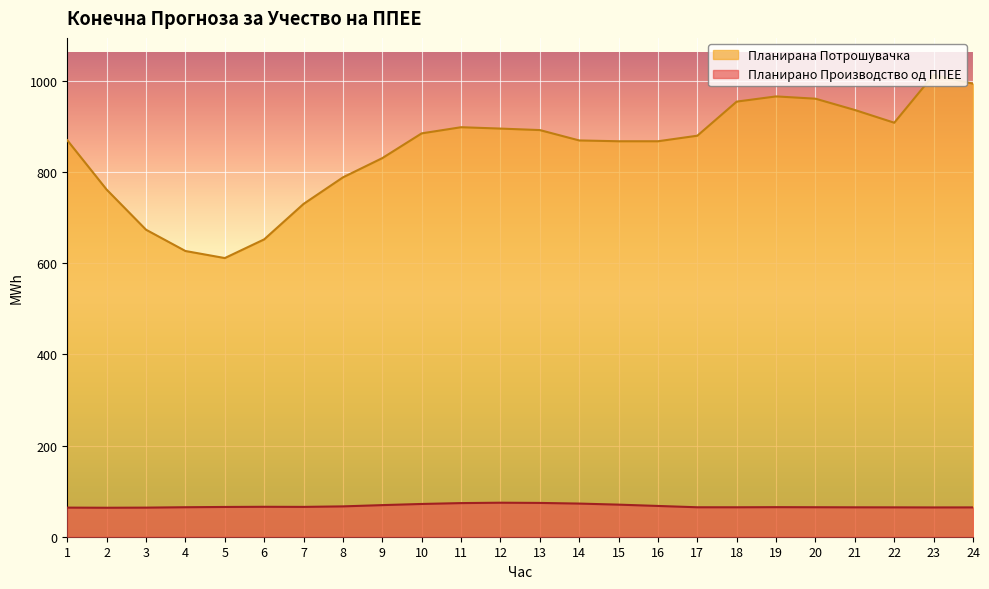

At how many categories does at least one series exceed 109?

24